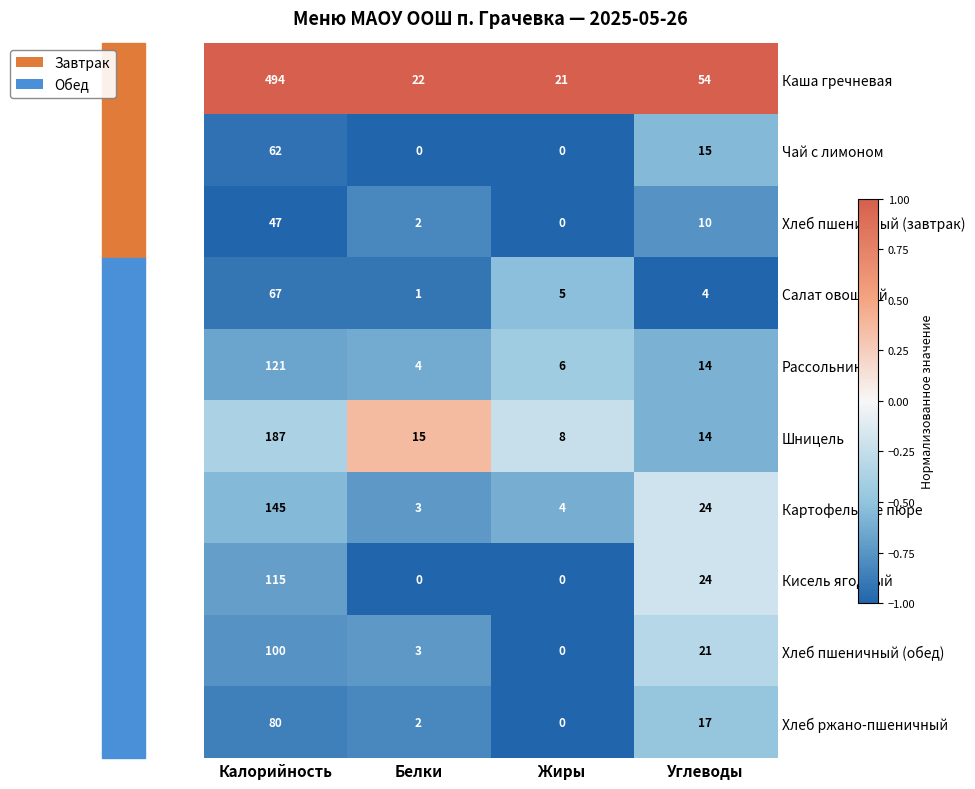

What is the total value across all series at Жиры?

44